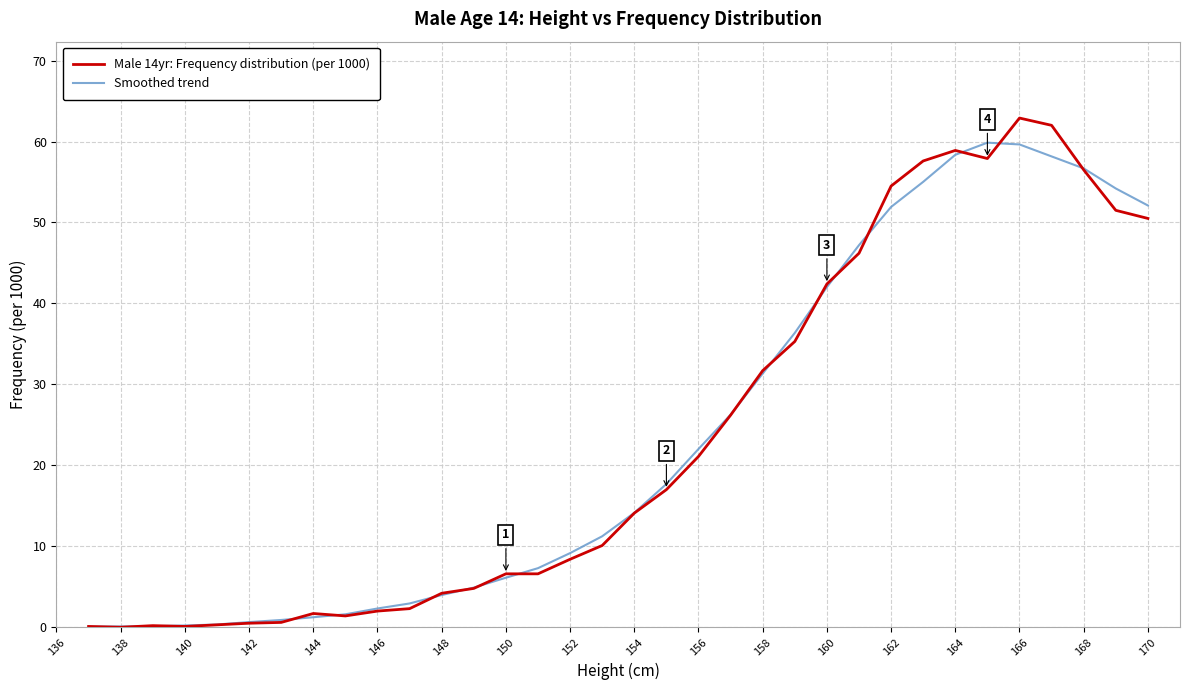

Rank the series by their maximum value, from highest to lowest.

Male 14yr: Frequency distribution (per 1000), Smoothed trend